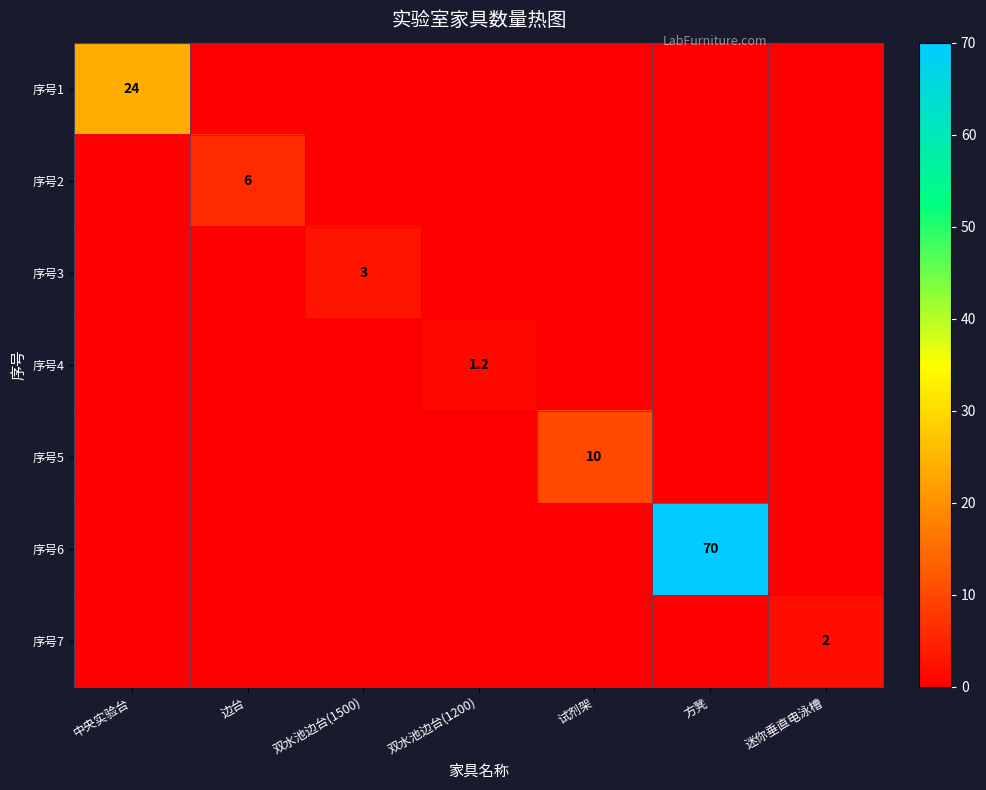

Which series has the largest range (max minus min)?

序号6